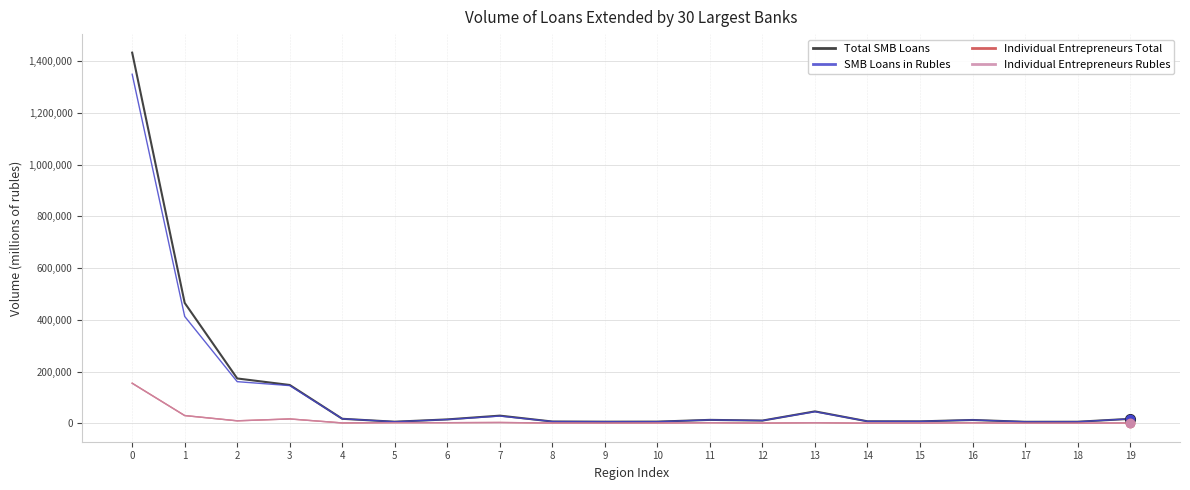

Which series changed the most between 2 and 11?

Total SMB Loans